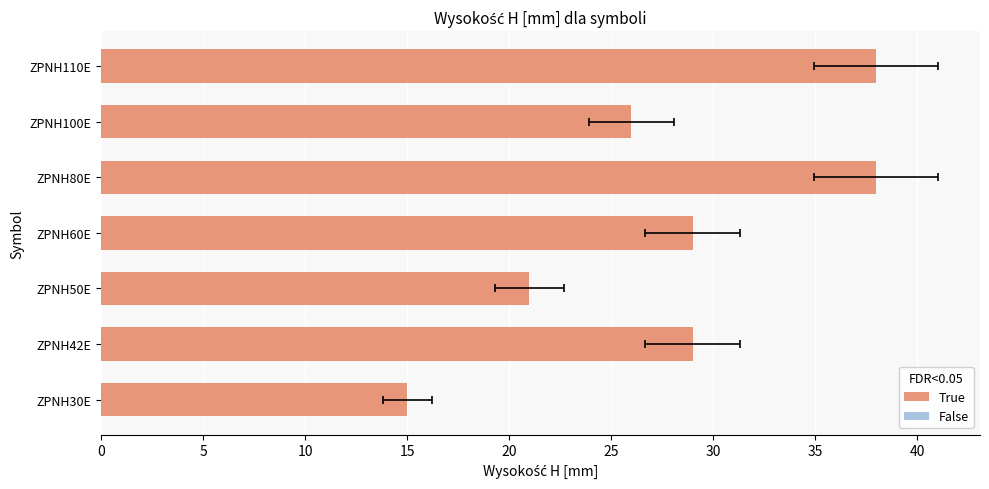

Which has a higher value, ZPNH50E or ZPNH30E?

ZPNH50E